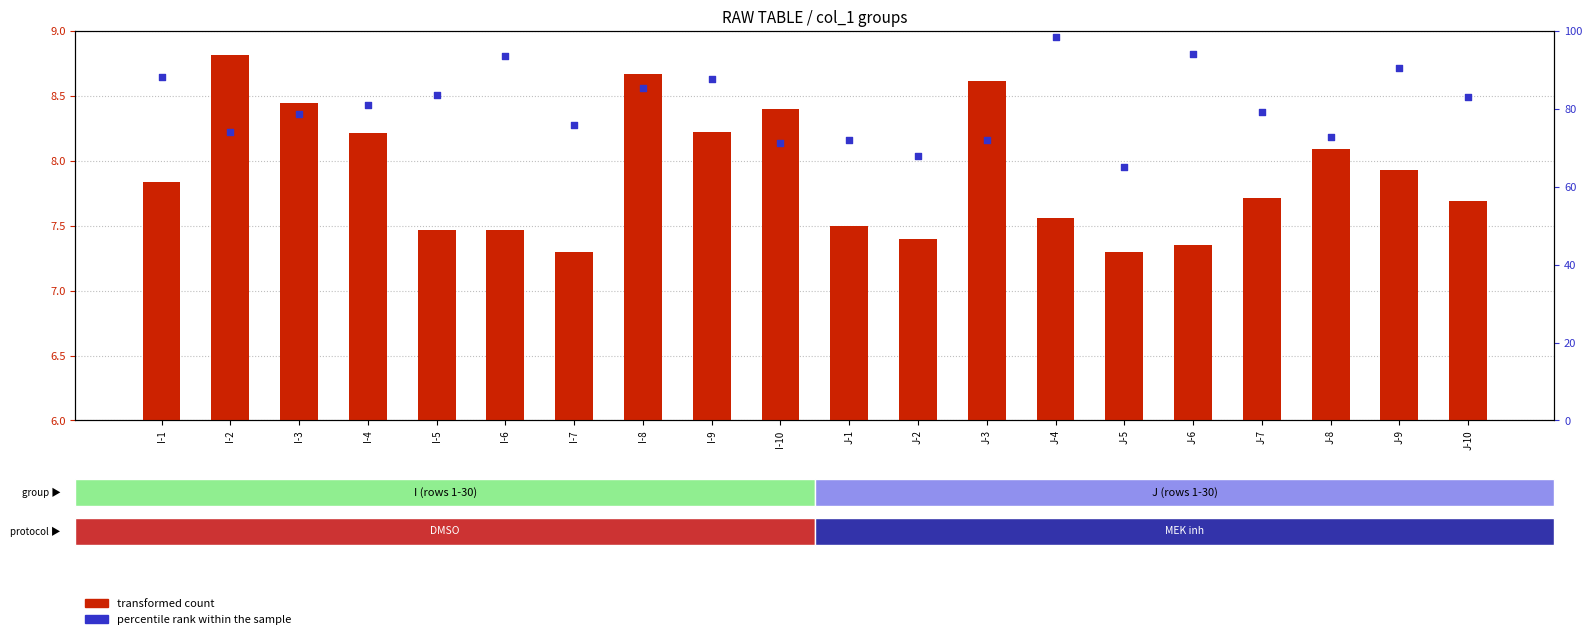

Is the value of transformed count at J-8 greater than the value of percentile rank within the sample at J-10?

No